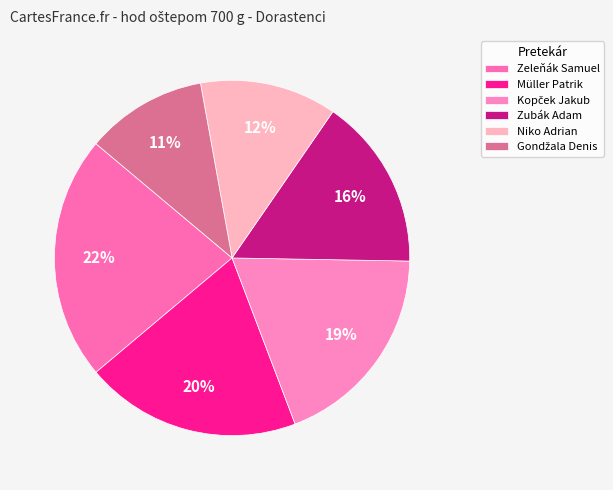

Does Kopček Jakub account for over 50% of the chart?

No